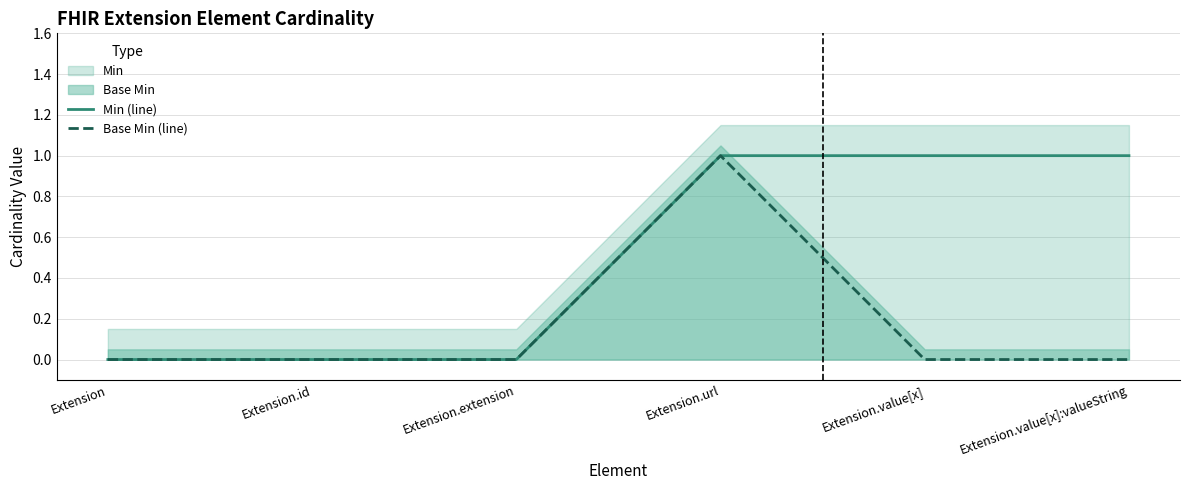

True or false: Min (line) and Base Min (line) cross at least once.

False